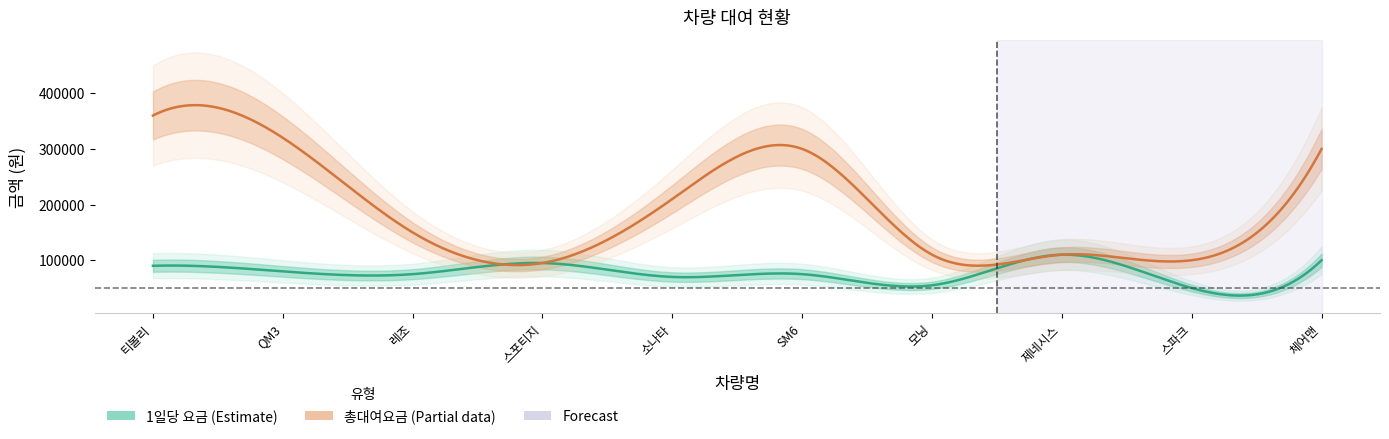

Reading left to right, transcribe all the data shown in this chart.

대여일수: 4	4	2	1	3	4	2	1	2	3
1일당 요금: 90000	80000	75000	95000	70000	75000	55000	110000	50000	100000
총대여요금: 360000	320000	150000	95000	210000	300000	110000	110000	100000	300000